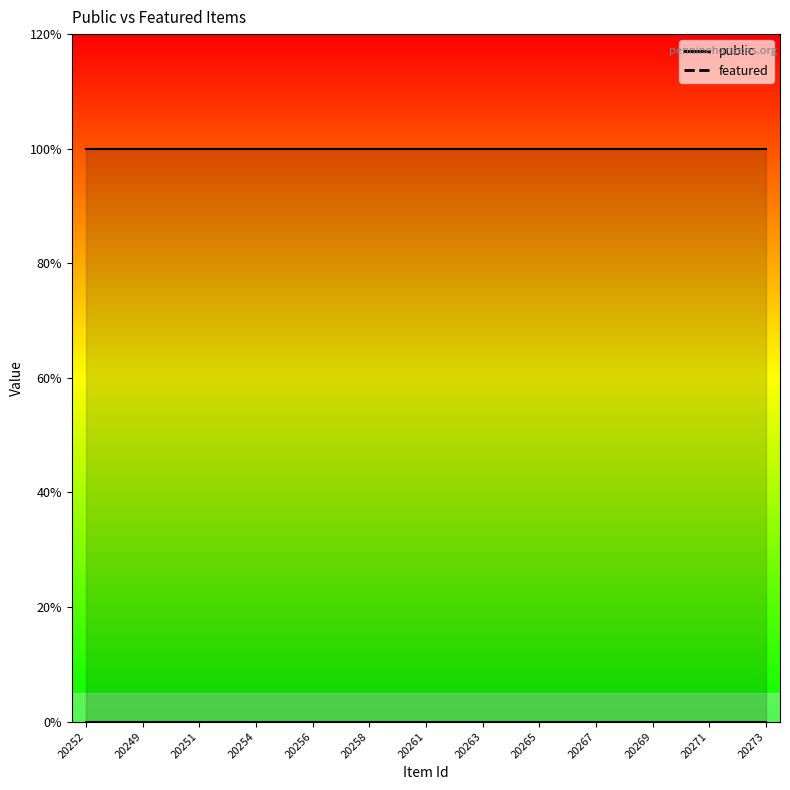

Is it true that featured equals 0 at 20252?

True